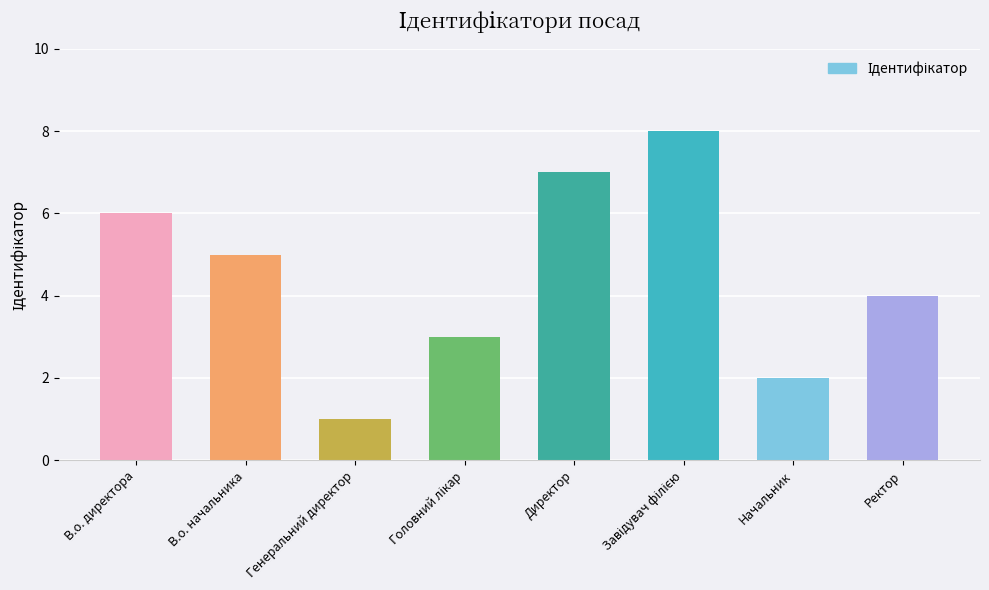

Approximately how many times larger is the value at В.о. директора compared to Начальник?

3.0